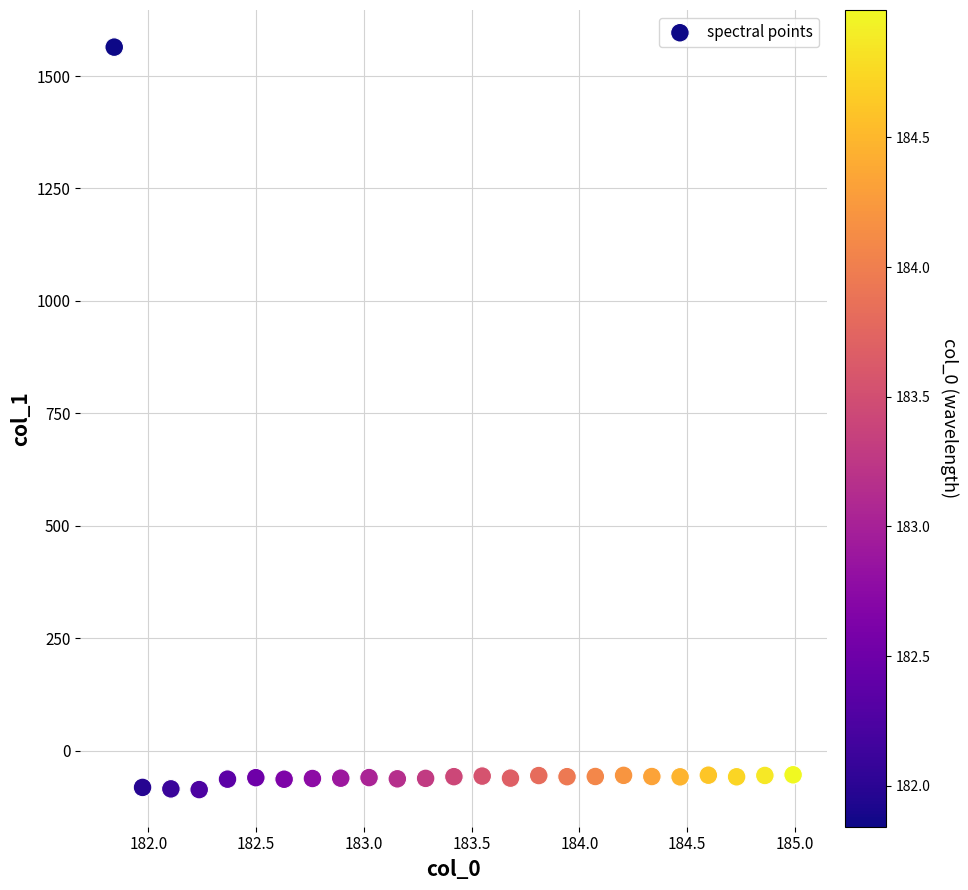

What is the range of X values (max minus min)?

3.1